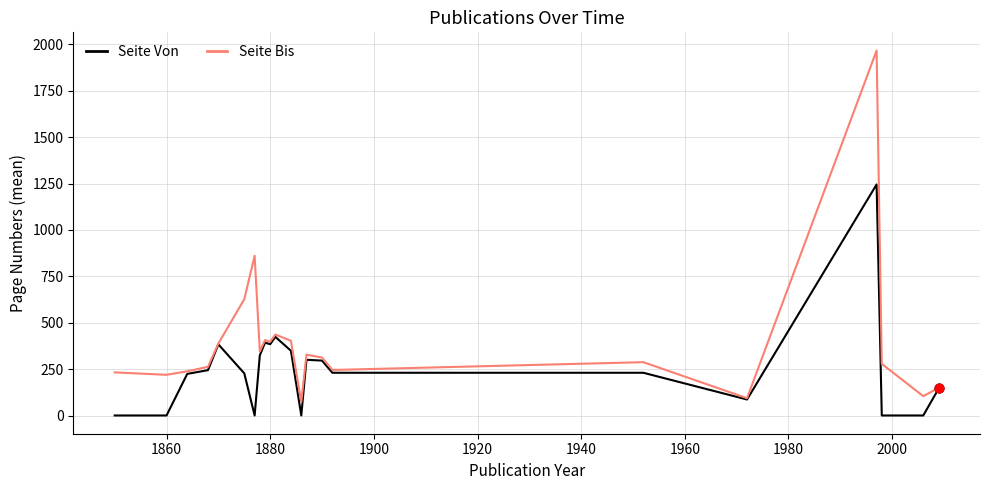

Which series has the largest total across all categories?

Seite Bis